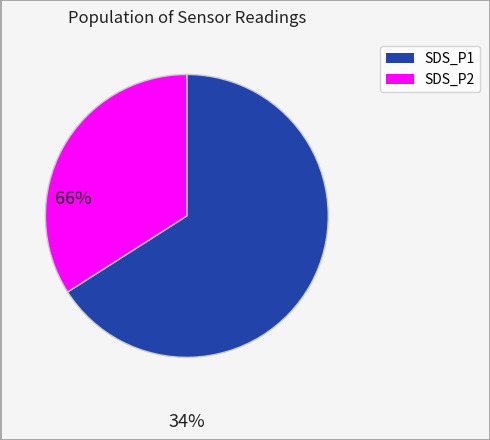

Does any single category account for the majority?

Yes